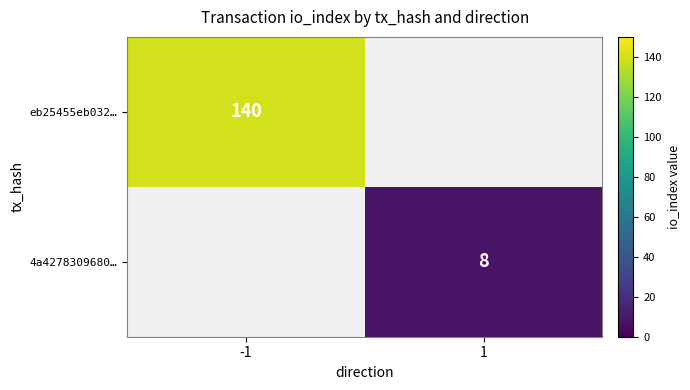

True or false: 4a4278309680… has a value of 12 at 1.

False